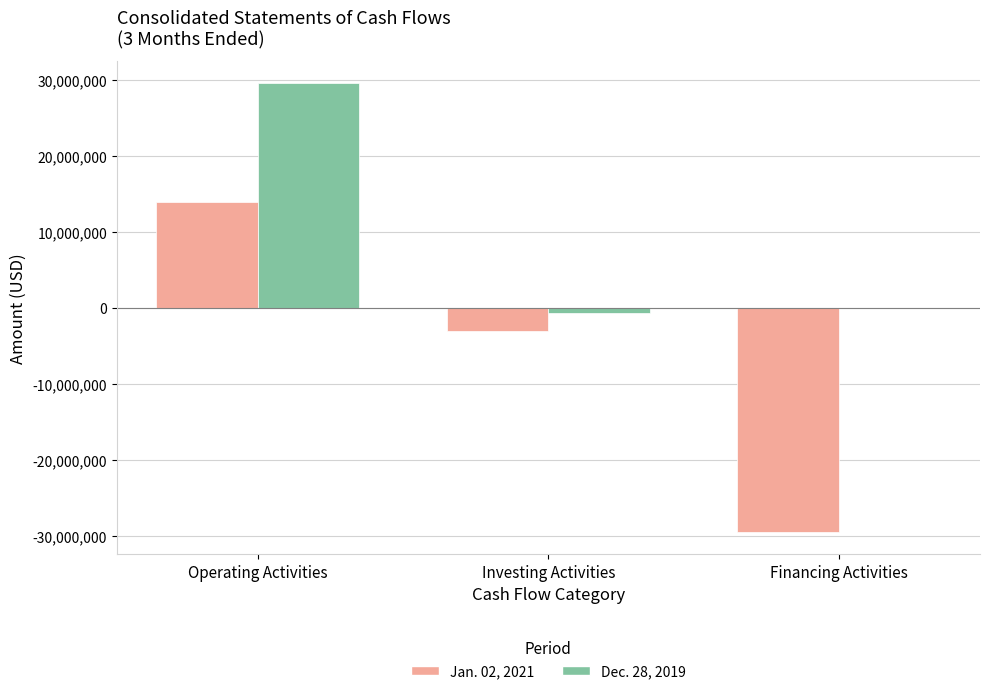

Reading left to right, transcribe all the data shown in this chart.

Jan. 02, 2021: 13950000	-3020000	-29436000
Dec. 28, 2019: 29575000	-642000	0